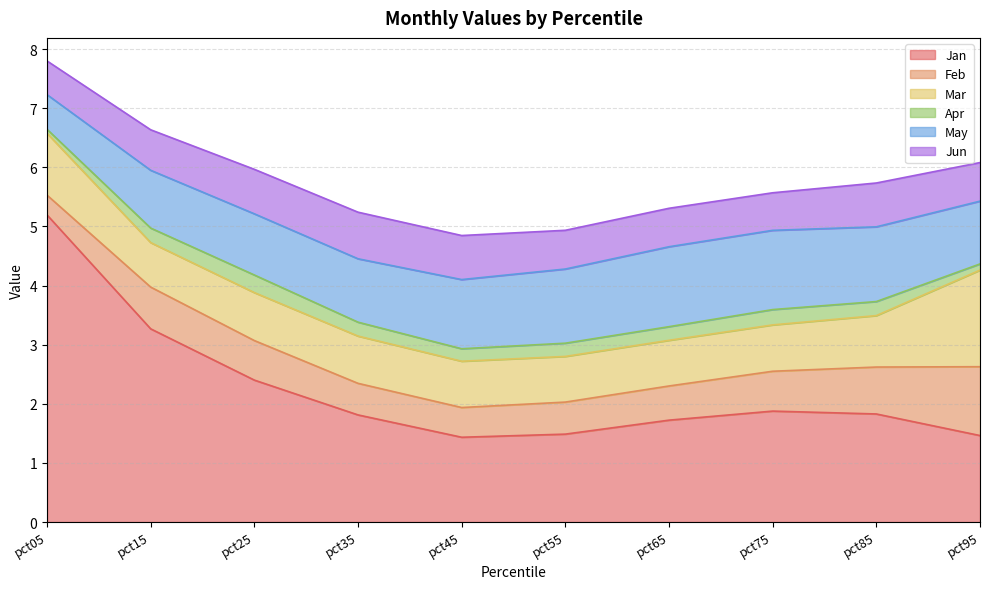

Where is May nearest to the value 0?

pct05